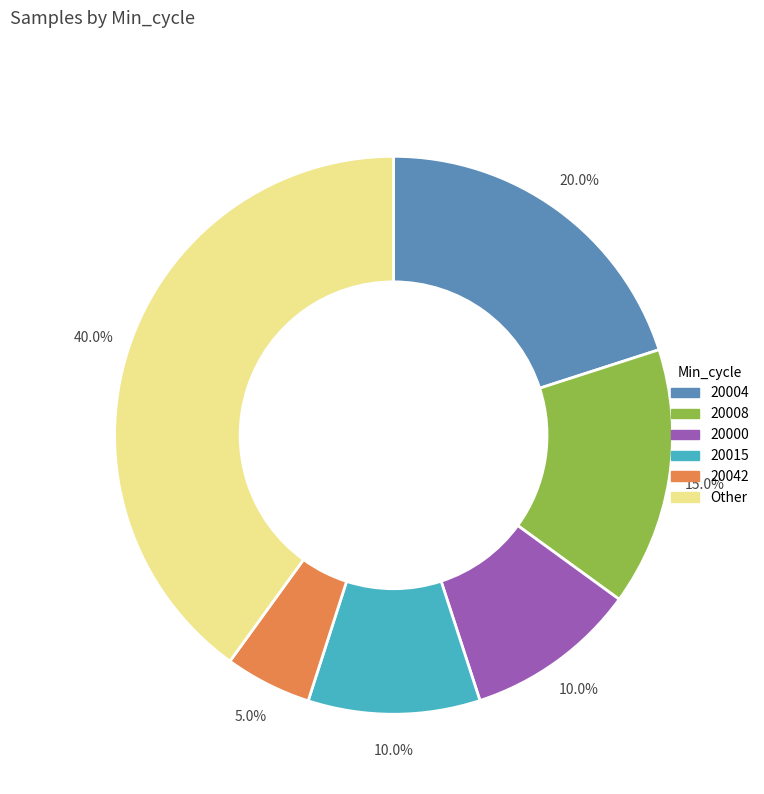

How many slices are in this pie chart?

6